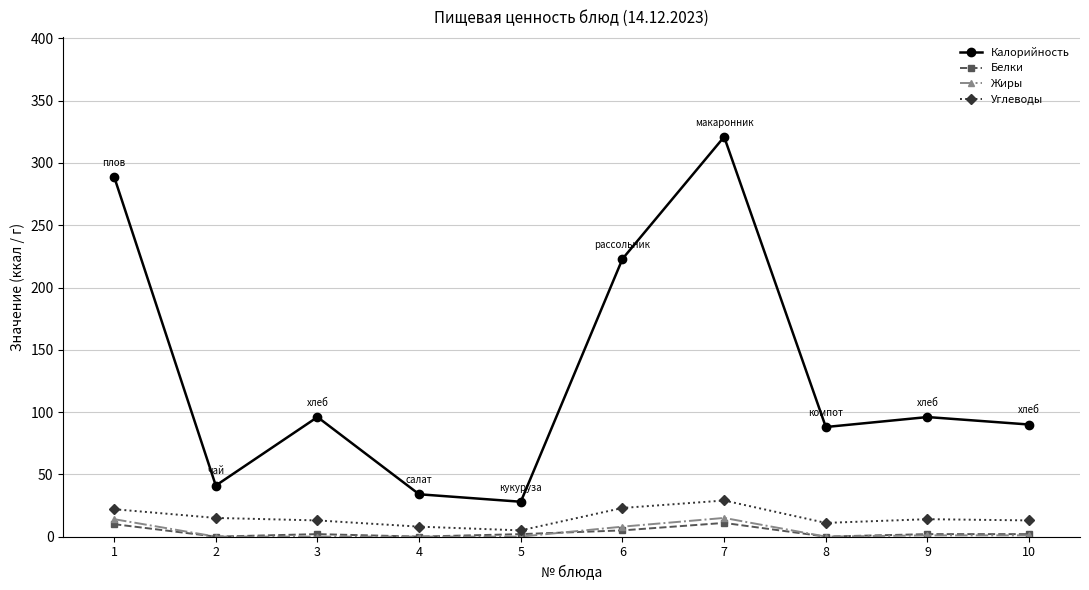

What is the maximum value for Белки?

11